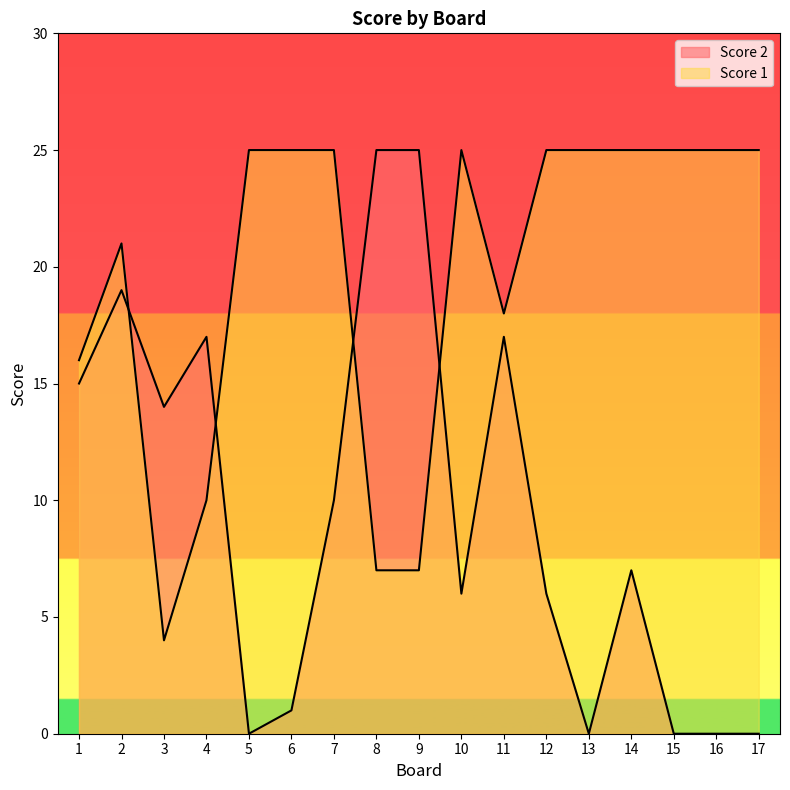

At which category does Score 2 reach its first local peak?

2